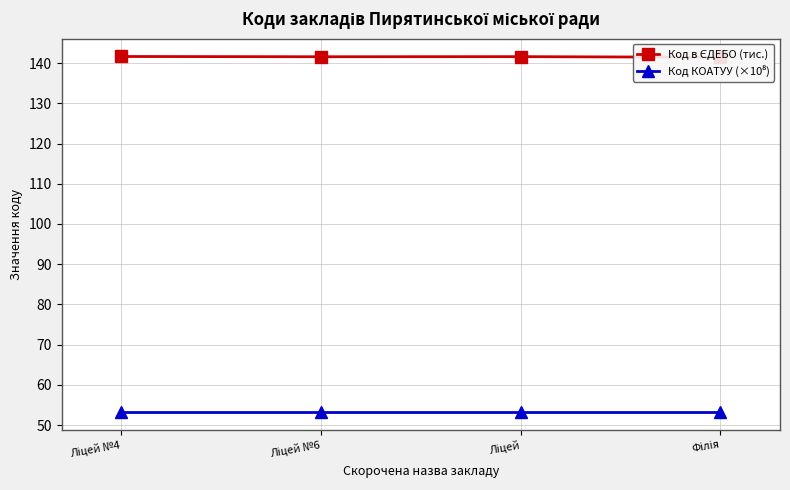

What is the difference between the Код в ЄДЕБО (тис.) values at Ліцей №4 and Філія?

0.2